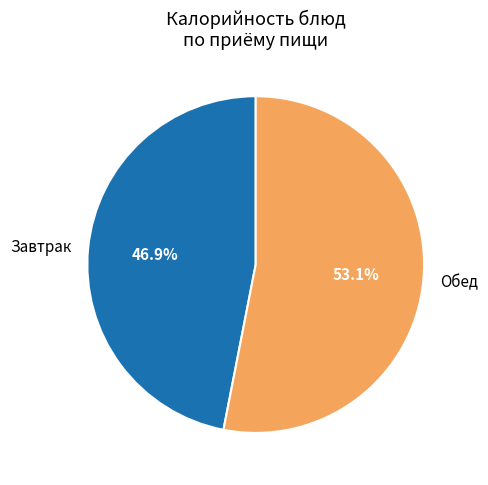

Which slice is the largest?

Обед